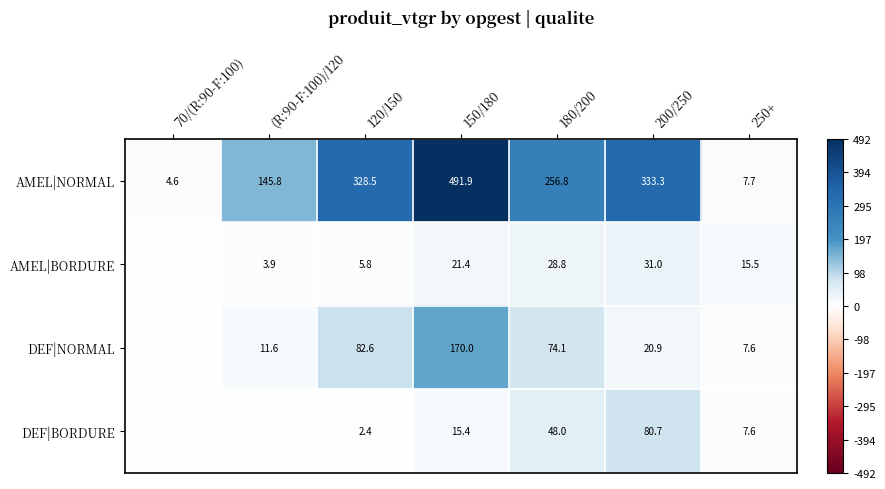

What is the total value across all series at 200/250?

465.9